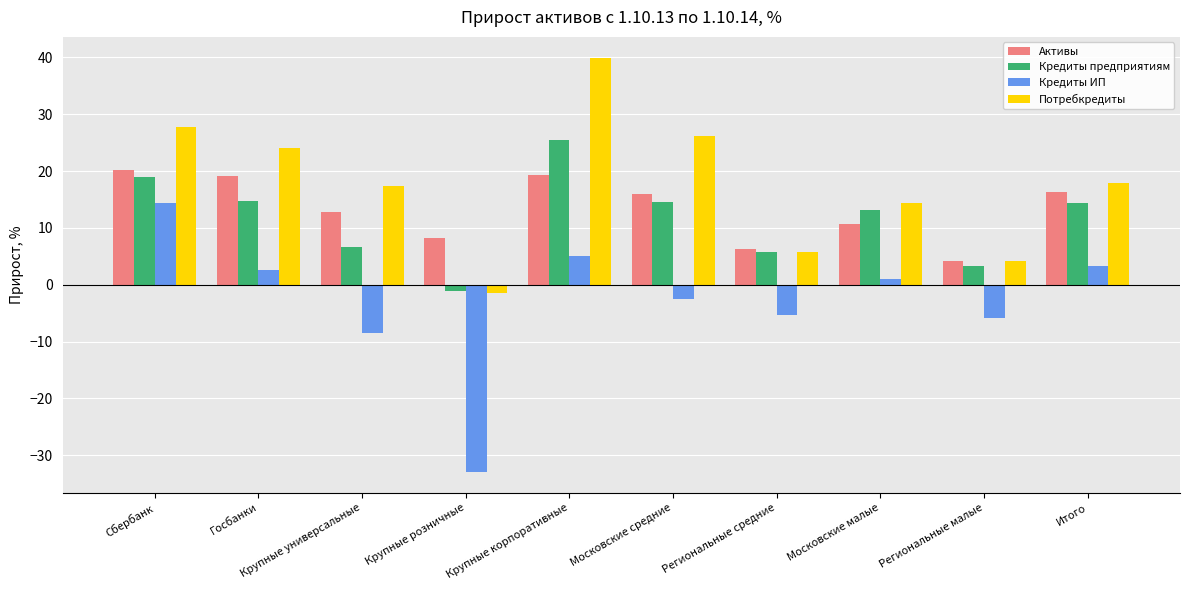

List the series in order of their peak value, lowest first.

Кредиты ИП, Активы, Кредиты предприятиям, Потребкредиты